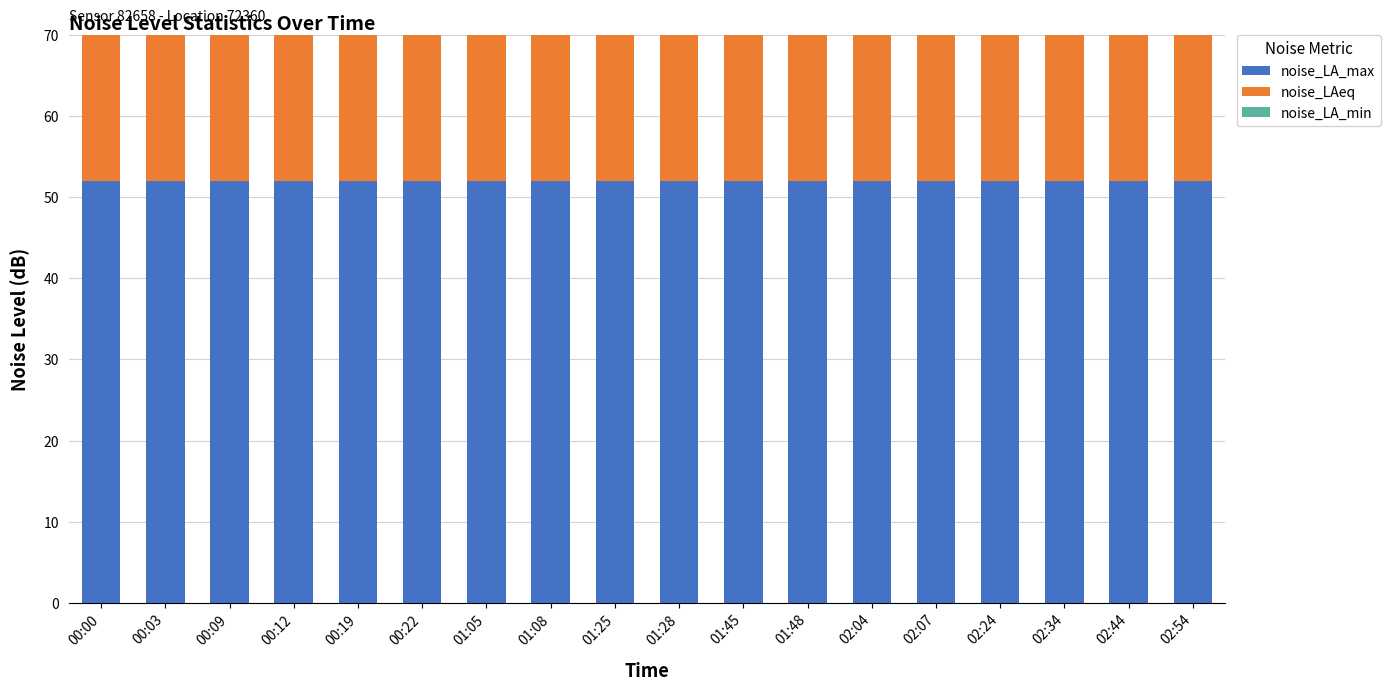

Is the value of noise_LA_min at 01:28 greater than the value of noise_LAeq at 02:44?

No